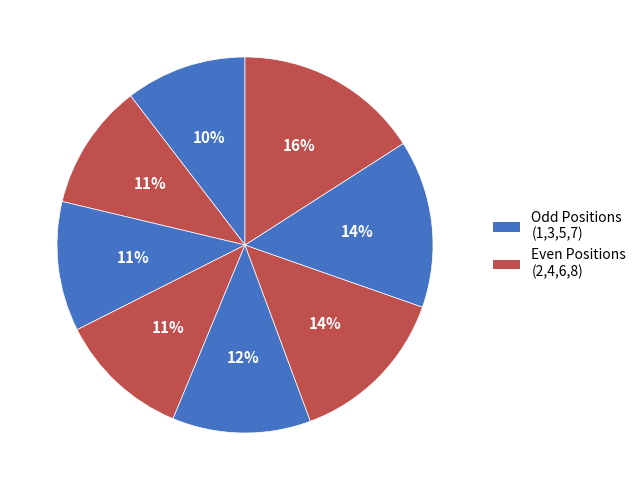

How many segments does this pie chart have?

8